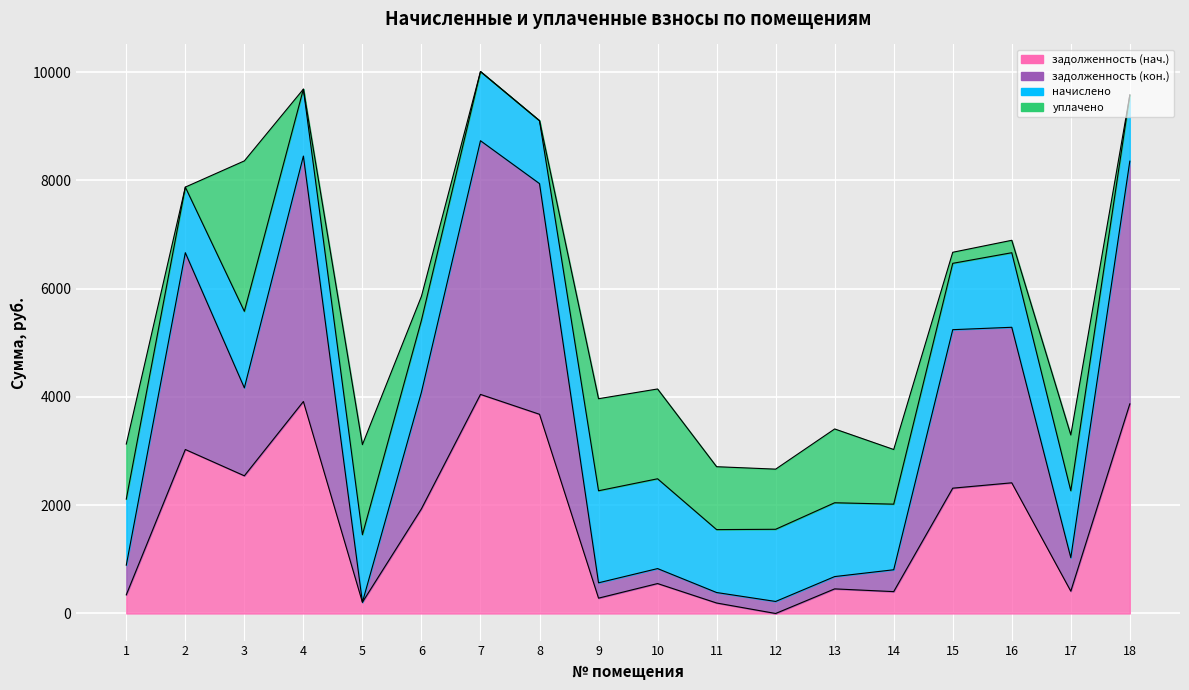

True or false: задолженность (кон.) has a value of 807.7 at 14.

True